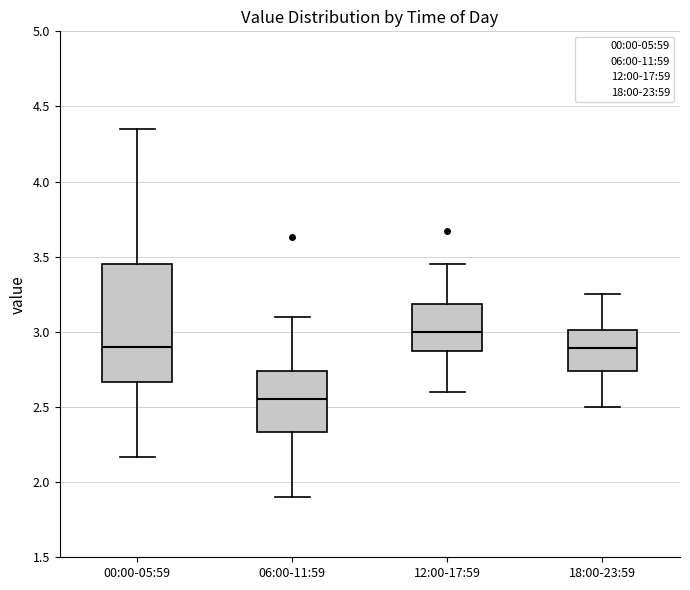

Reading left to right, read every box against the y-axis: the position of its median line, the range the box covers, and the ends of its whiskers. The values are not printed on the chart, so give them approximately, as read against the axis.

00:00-05:59: median 2.90, box 2.65 to 3.45, whiskers 2.15 to 4.35
06:00-11:59: median 2.55, box 2.35 to 2.75, whiskers 1.90 to 3.10
12:00-17:59: median 3.00, box 2.85 to 3.20, whiskers 2.60 to 3.45
18:00-23:59: median 2.90, box 2.75 to 3.00, whiskers 2.50 to 3.25